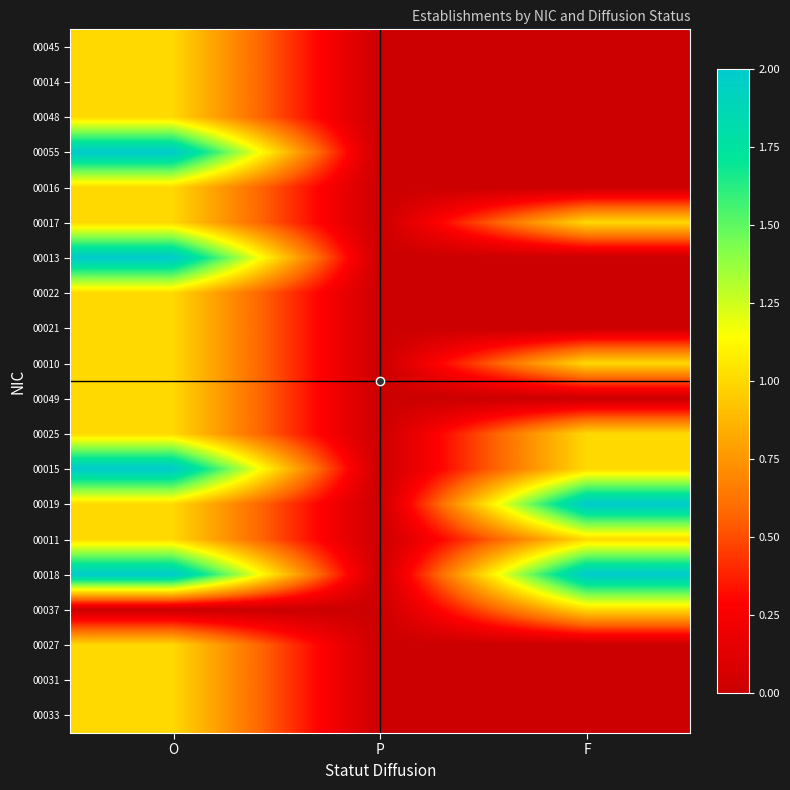

Between O and F, which is larger?

O